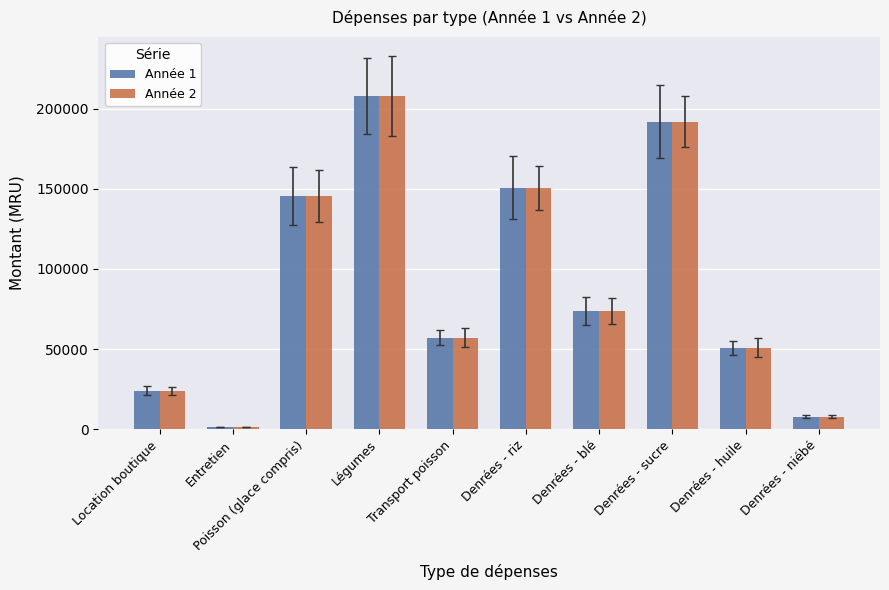

Reading left to right, extract all data points from this chart.

Année 1: 24000	1500	145600	208000	57200	150800	73840	191880	50960	7800
Année 2: 24000	1500	145600	208000	57200	150800	73840	191880	50960	7800